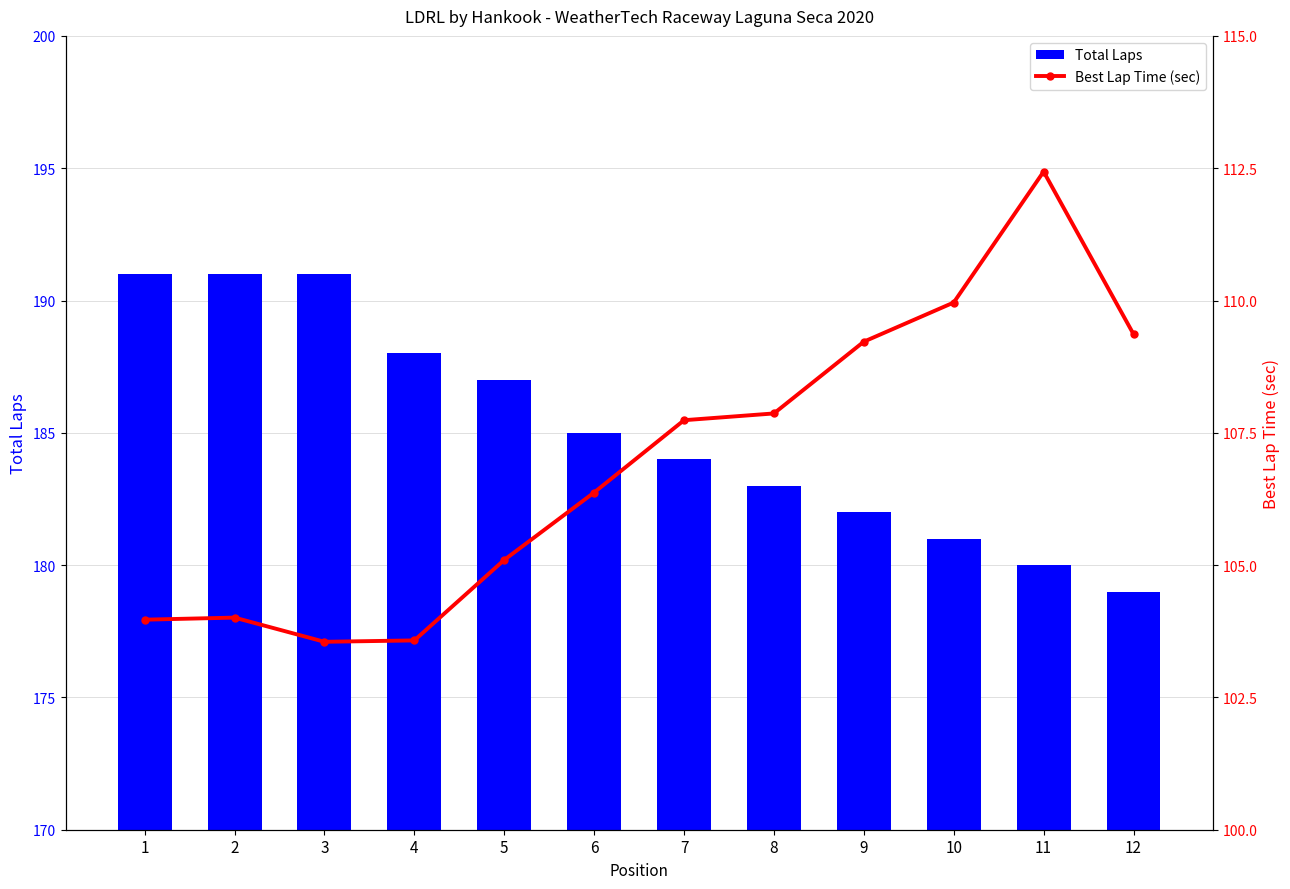

At which label does Total Laps reach its peak?

1